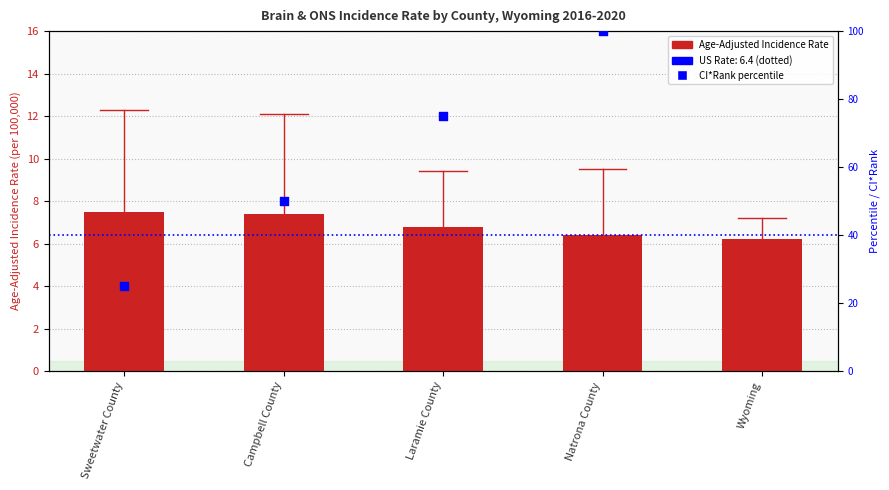

Between Wyoming and Natrona County, which is larger?

Natrona County